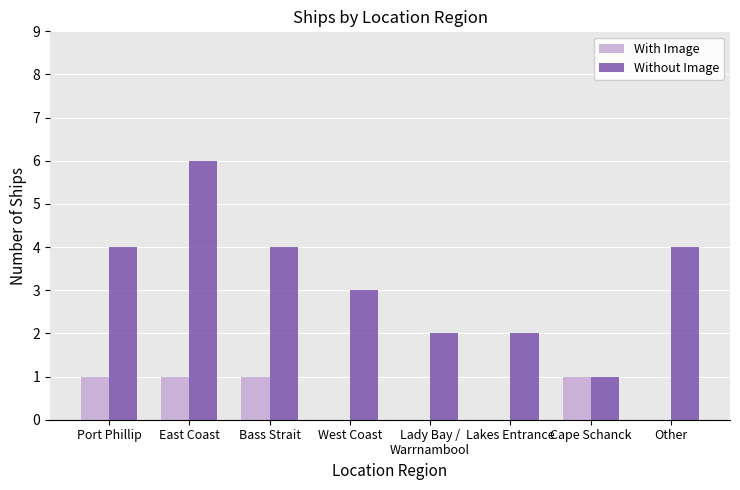

At which label does Without Image reach its peak?

East Coast